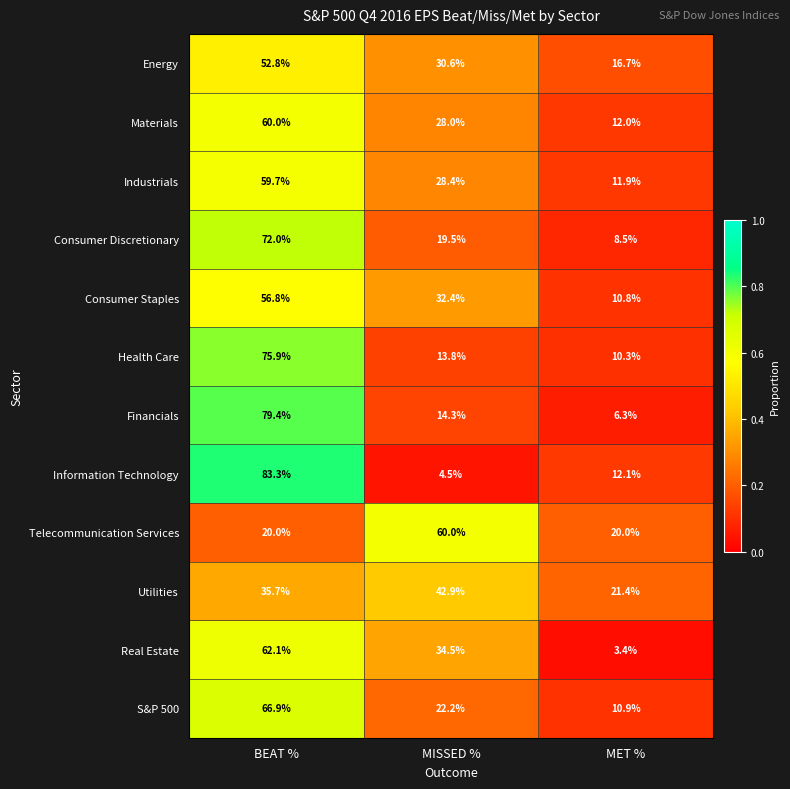

Rank the categories by Industrials value from highest to lowest.

BEAT %, MISSED %, MET %